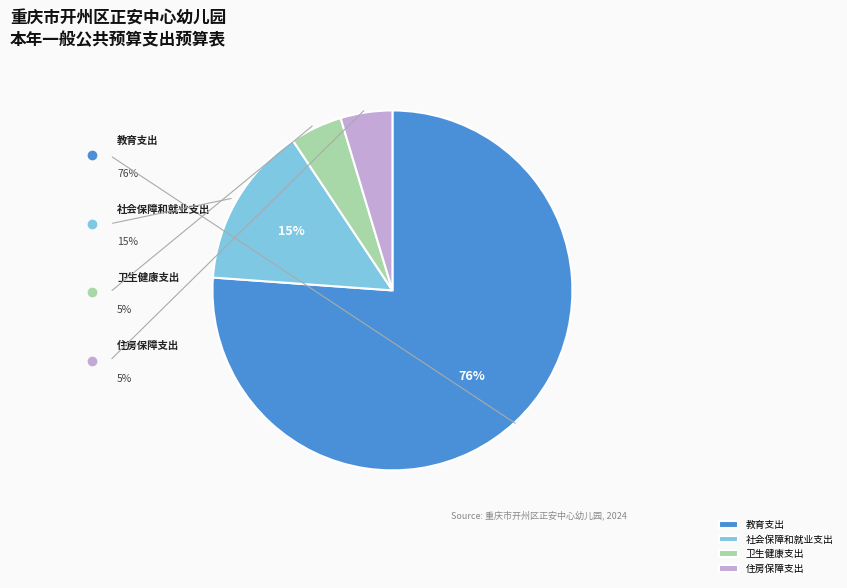

The 社会保障和就业支出 slice represents 8% of the pie. True or false?

False